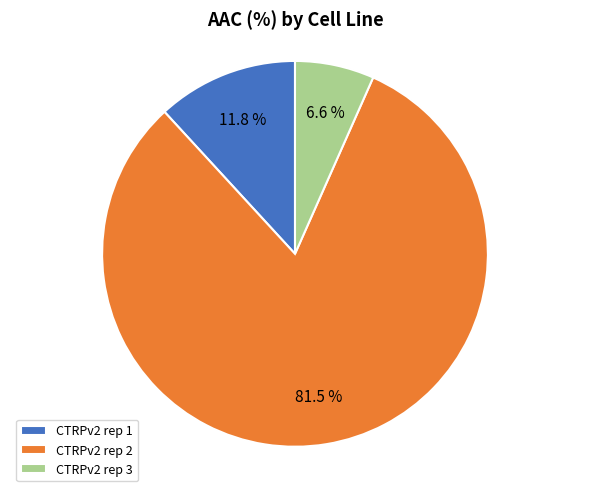

Rank the categories by value from lowest to highest.

CTRPv2 rep 3, CTRPv2 rep 1, CTRPv2 rep 2